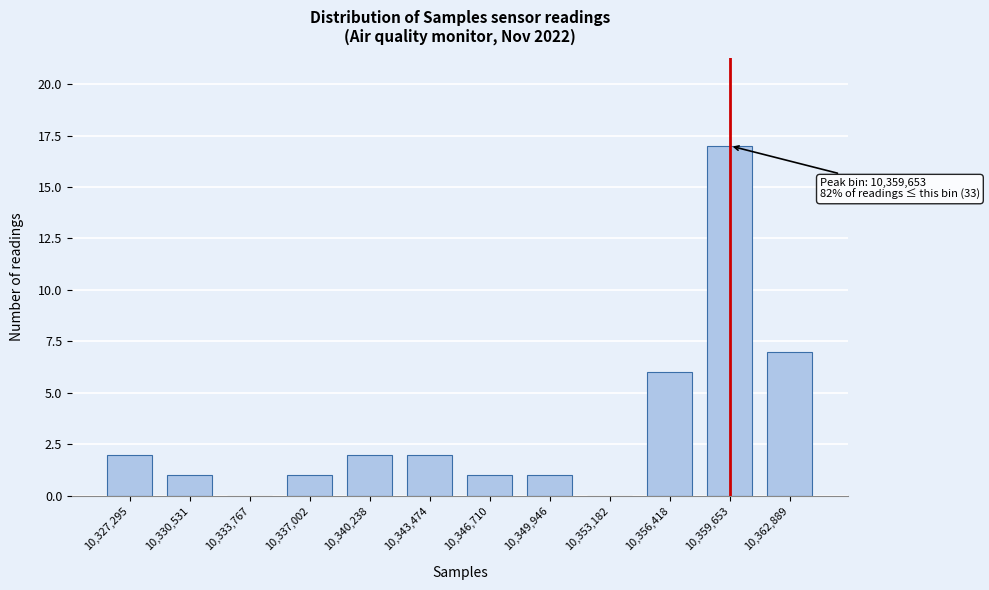

Reading left to right, extract all data points from this chart.

10,327,295=2	10,330,531=1	10,333,767=0	10,337,002=1	10,340,238=2	10,343,474=2	10,346,710=1	10,349,946=1	10,353,182=0	10,356,418=6	10,359,653=17	10,362,889=7